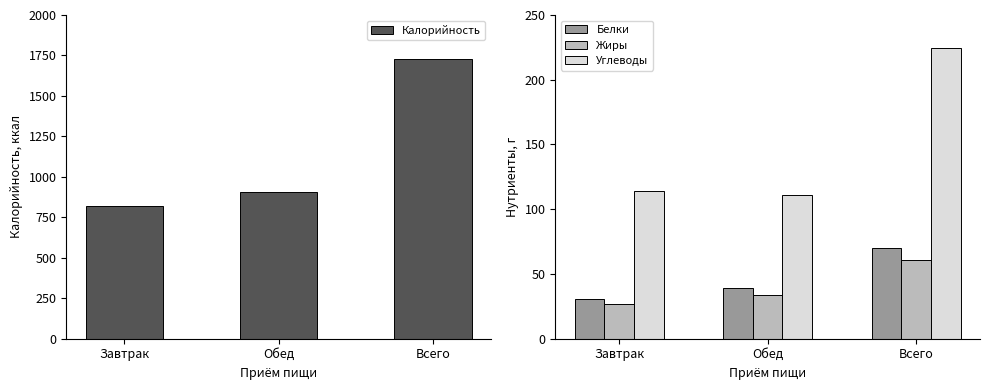

What are all the series names shown in the legend?

Калорийность, Белки, Жиры, Углеводы